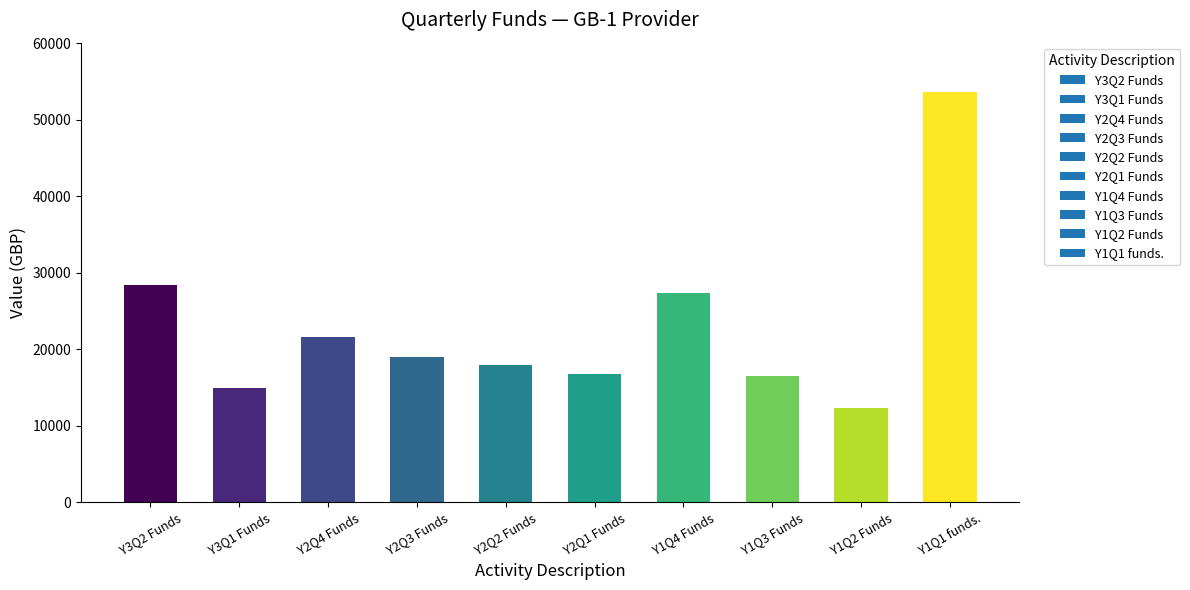

What is the difference between the second highest and second lowest values?

13418.9